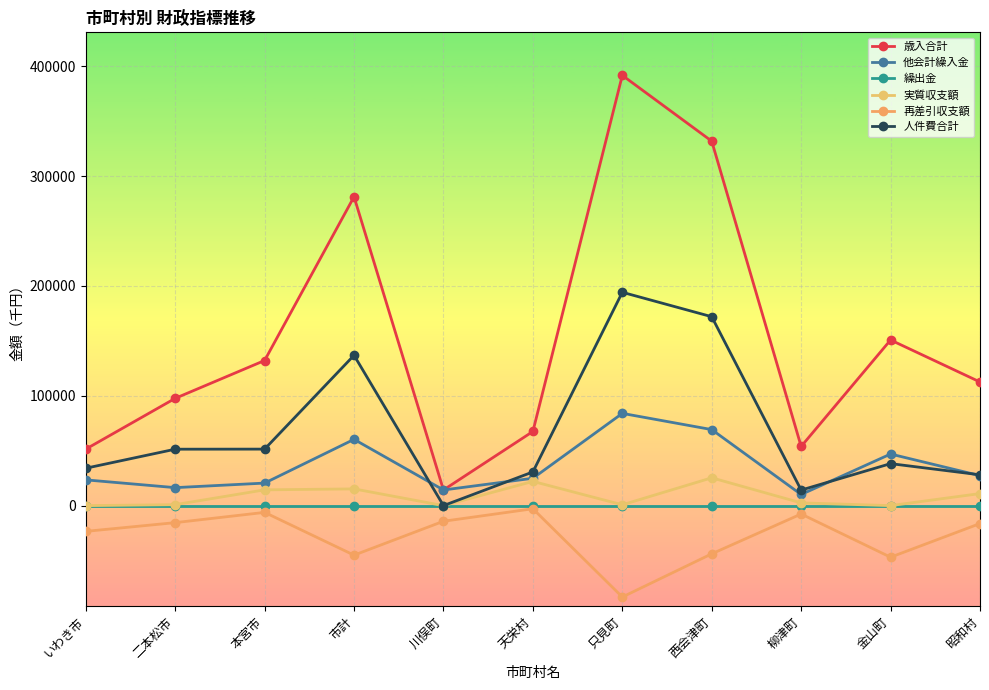

What is the approximate value of 再差引収支額 at 二本松市?

-15501